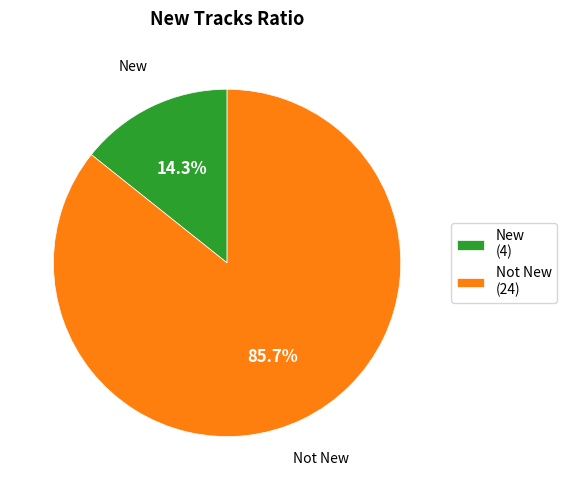

Which slice is the smallest?

New (4)